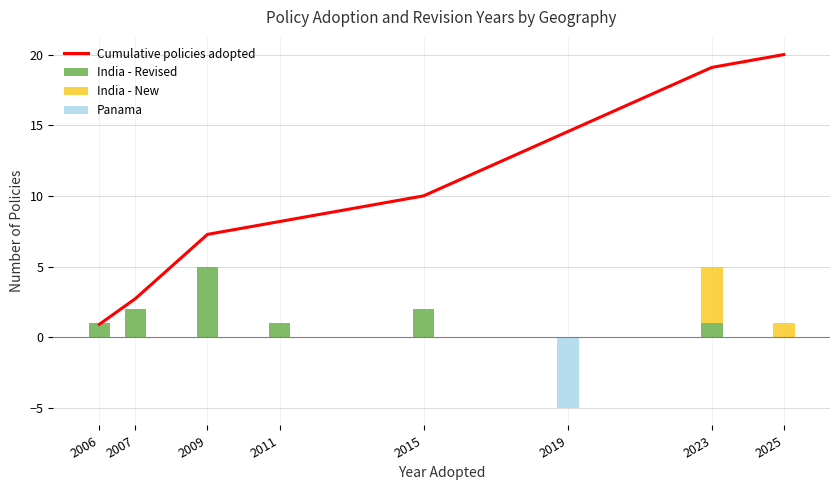

What is the difference between the maximum and minimum values in the India - Revised series?

5.0